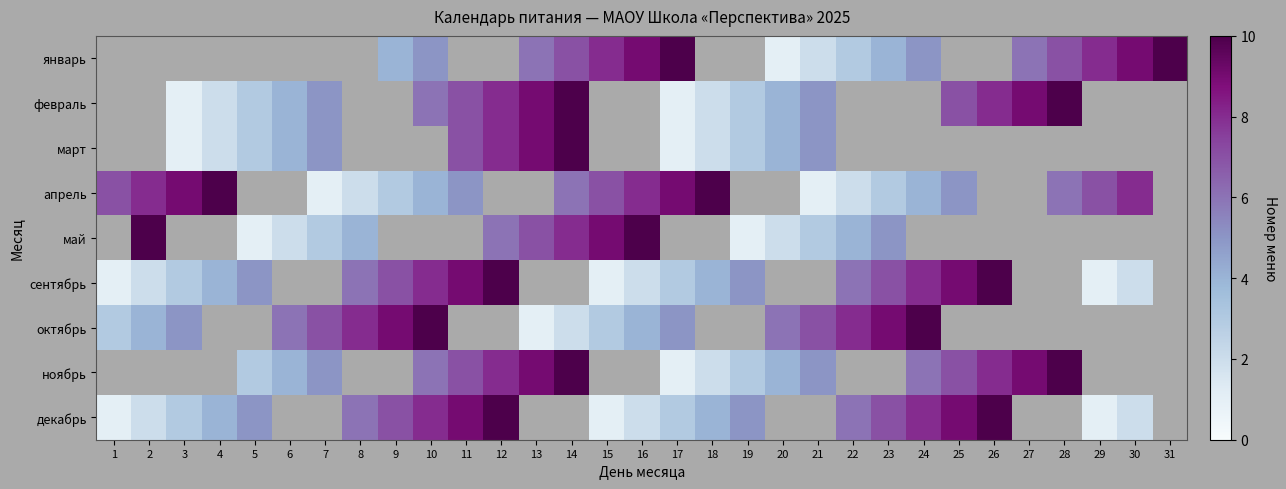

How many октябрь values are between 8 and 10?

6